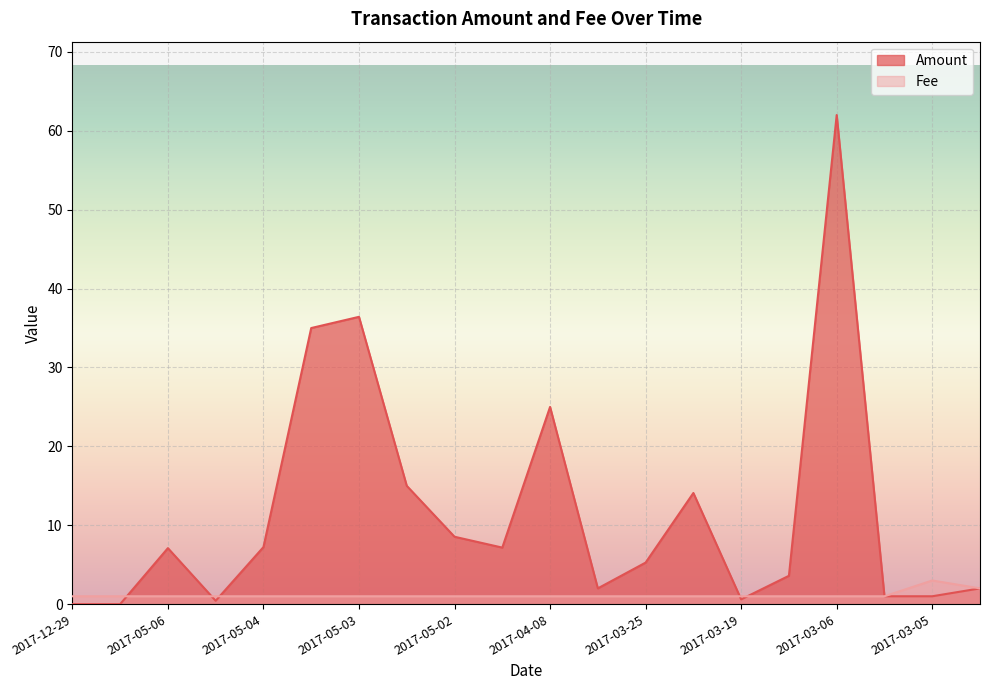

True or false: Amount and Fee intersect in this chart.

True